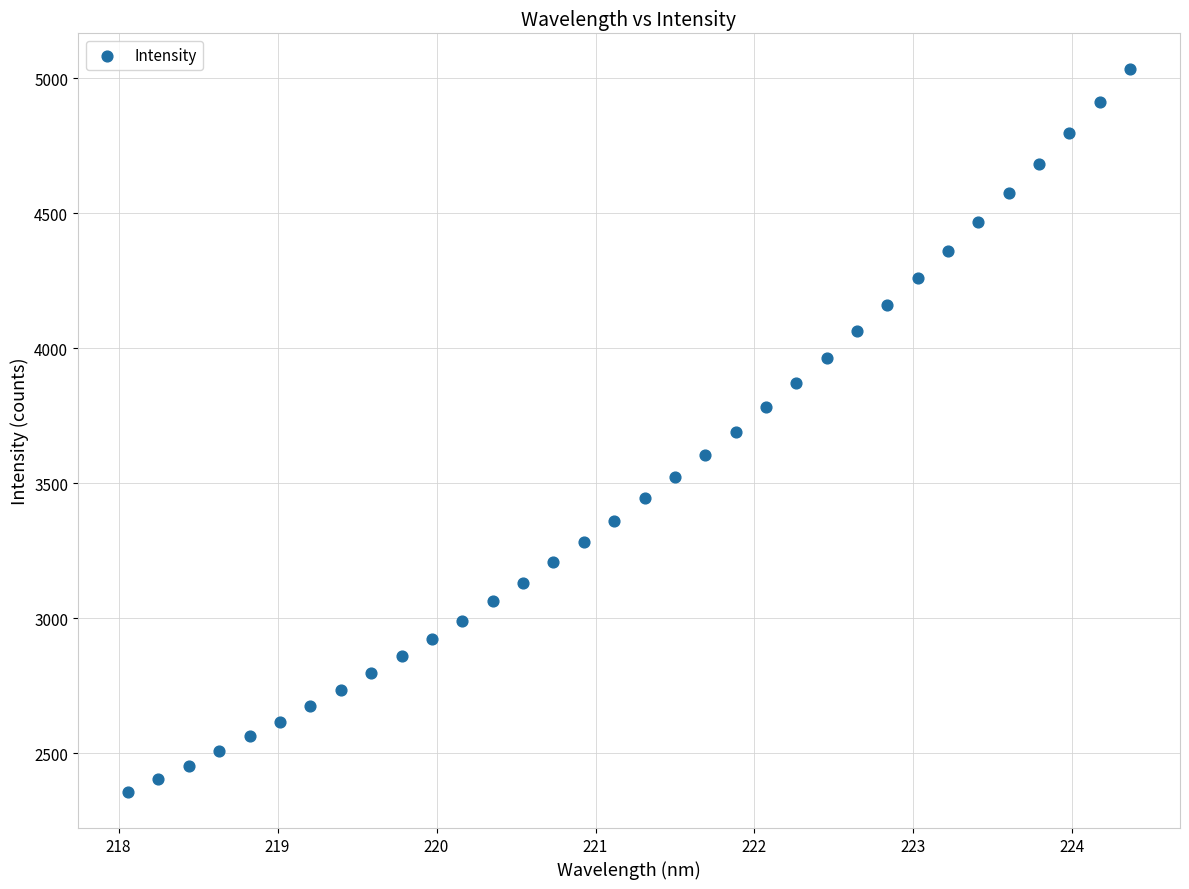

What is the range of X values (max minus min)?

6.3